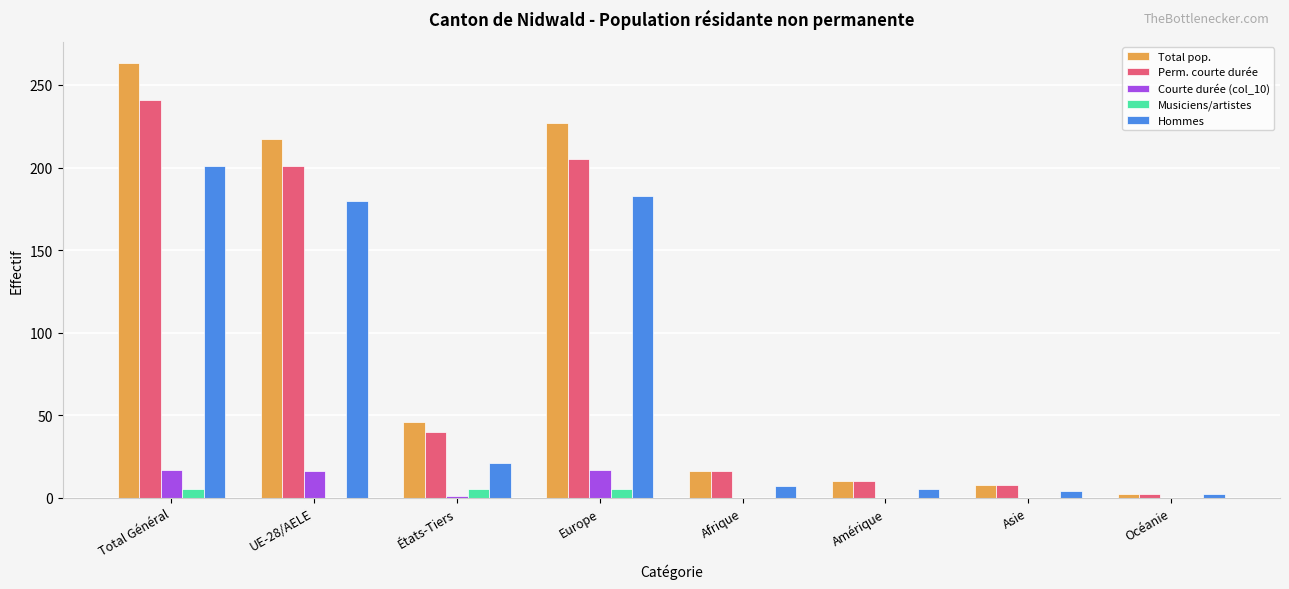

Which series changed the most between Total Général and Amérique?

Total pop.